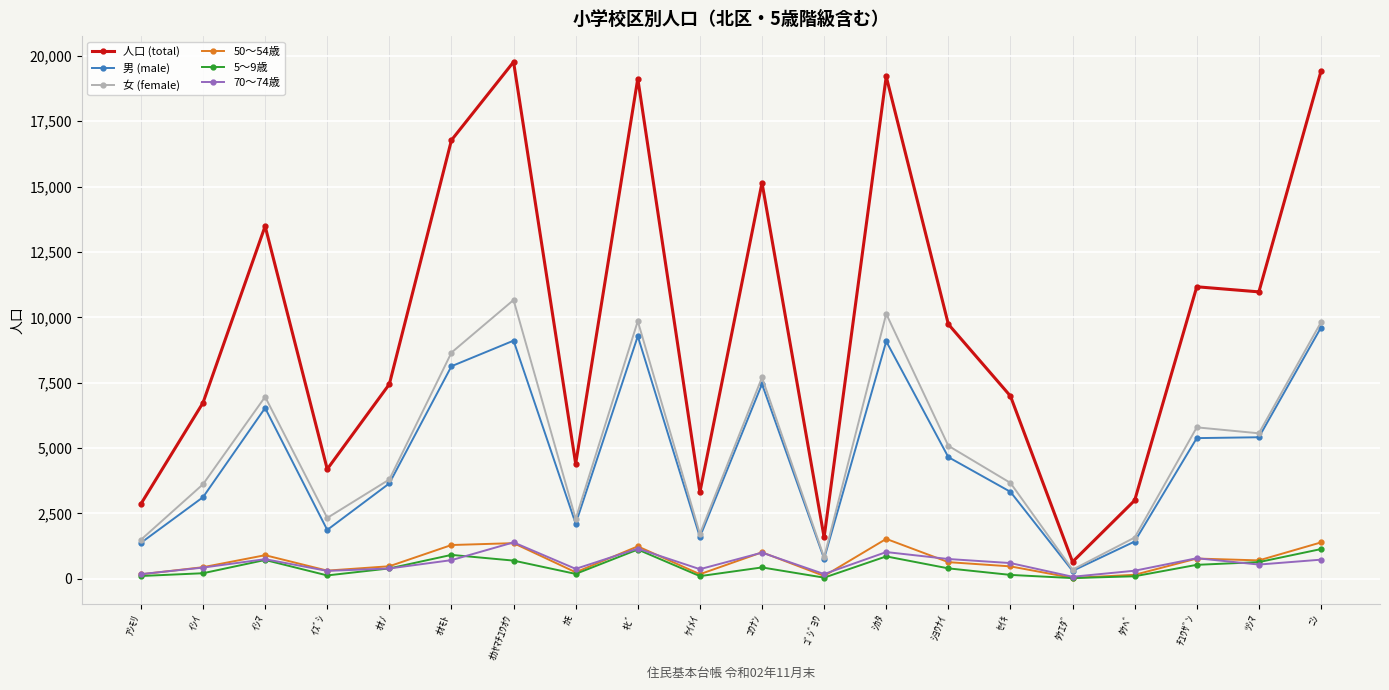

What is the maximum value shown in the chart?

19770